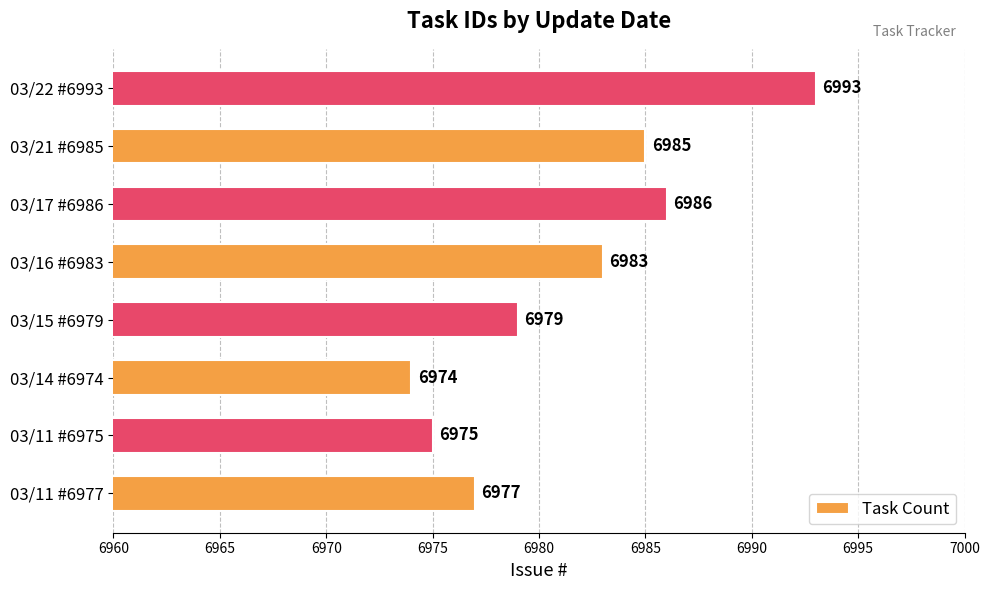

At which category does the chart reach its minimum across all series?

03/14 #6974